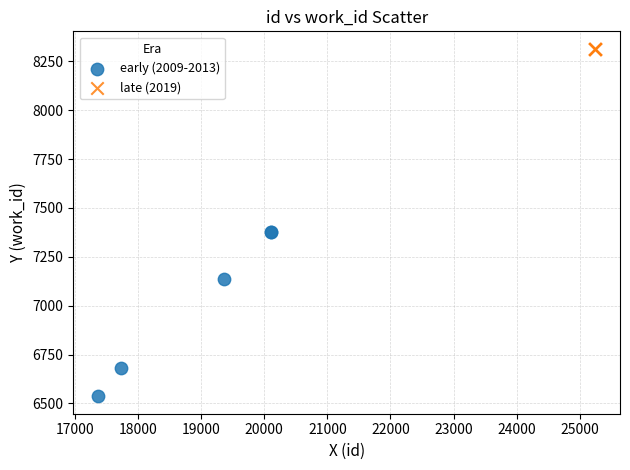

What are all the series names shown in the legend?

early (2009-2013), late (2019)